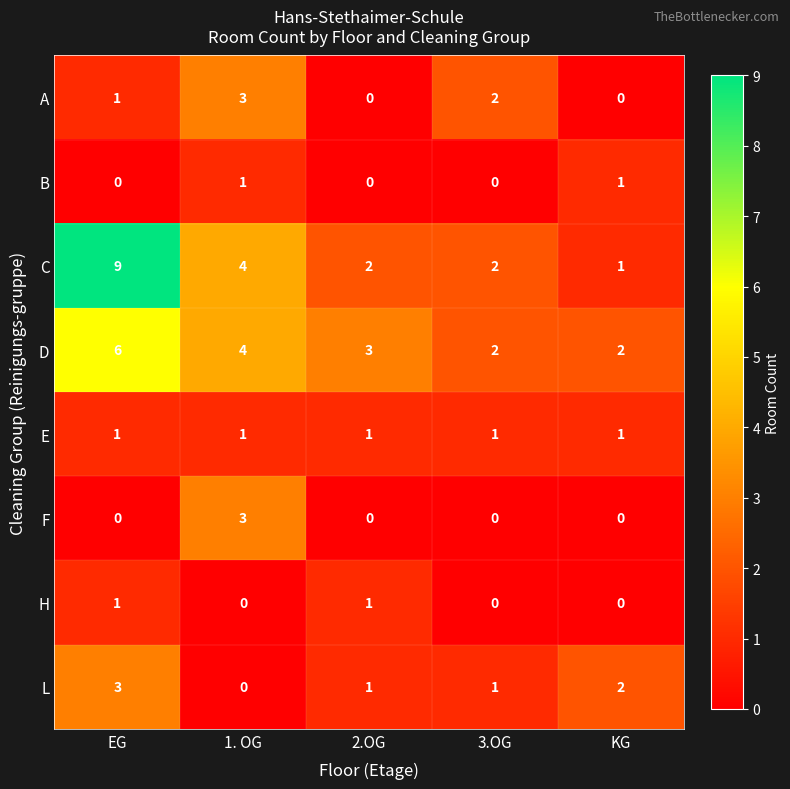

What is the difference between the highest and lowest values at 3.OG?

2